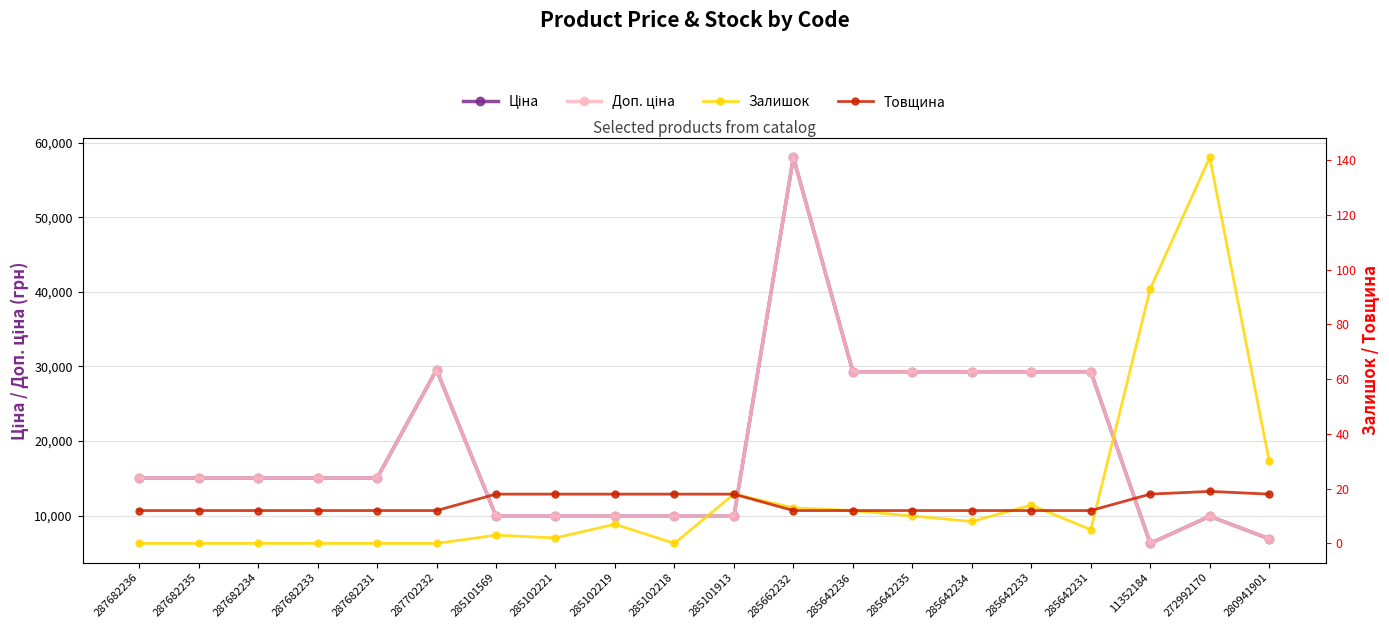

Reading left to right, what are all the values shown in this chart?

Ціна: 15019.2	15019.2	15019.2	15019.2	15019.2	29548.9	9908.5	9908.5	9908.5	9908.5	9908.5	58037.0	29294.9	29294.9	29294.9	29294.9	29294.9	6266.7	9908.5	6879.5
Доп. ціна: 15019.2	15019.2	15019.2	15019.2	15019.2	29548.9	9908.5	9908.5	9908.5	9908.5	9908.5	58037.0	29294.9	29294.9	29294.9	29294.9	29294.9	6266.7	9908.5	6879.5
Залишок: 0.0	0.0	0.0	0.0	0.0	0.0	3.0	2.0	7.0	0.0	18.0	13.0	12.0	10.0	8.0	14.0	5.0	93.0	141.0	30.0
Товщина: 12.0	12.0	12.0	12.0	12.0	12.0	18.0	18.0	18.0	18.0	18.0	12.0	12.0	12.0	12.0	12.0	12.0	18.0	19.0	18.0